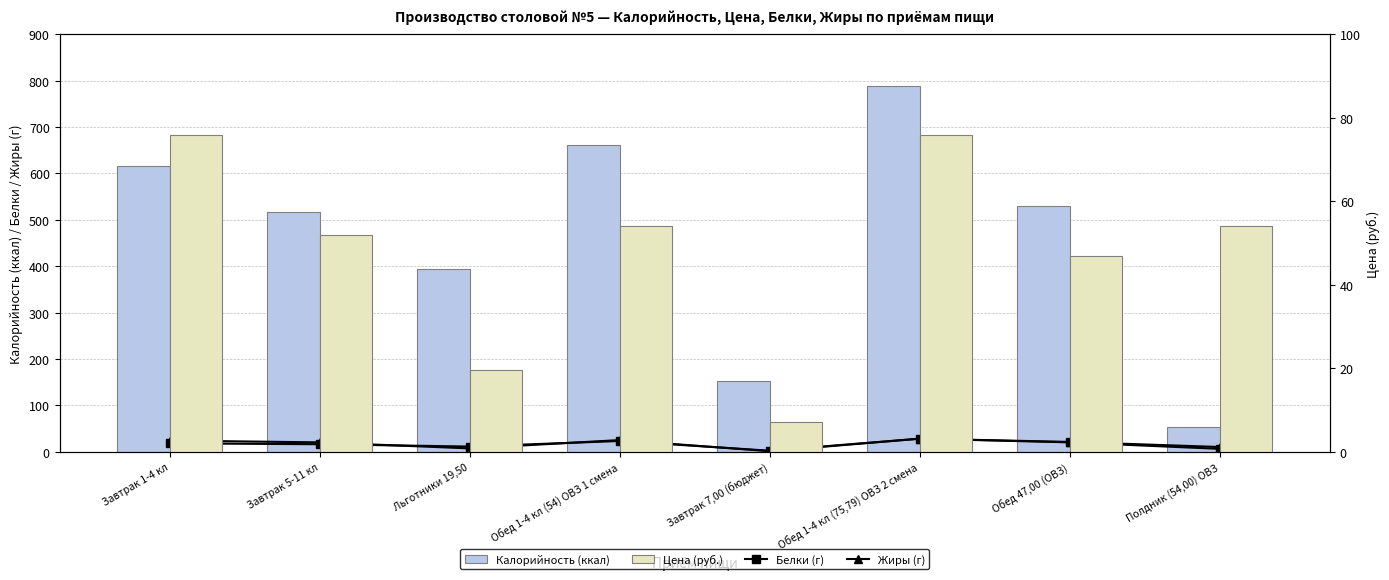

What are all the series names shown in the legend?

Белки (г), Жиры (г), Калорийность (ккал), Цена (руб.)